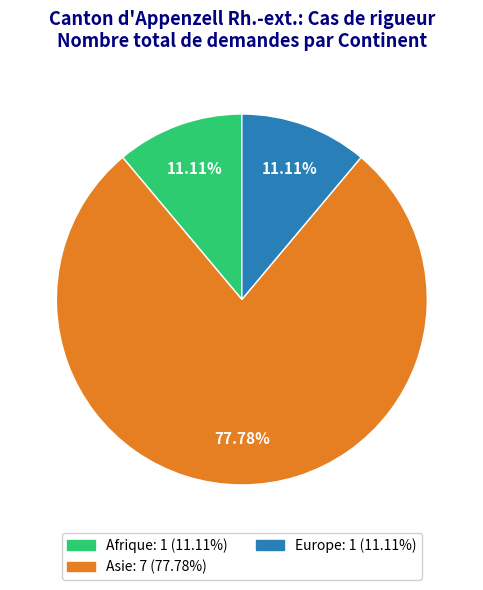

Which has a higher value, Europe or Asie?

Asie